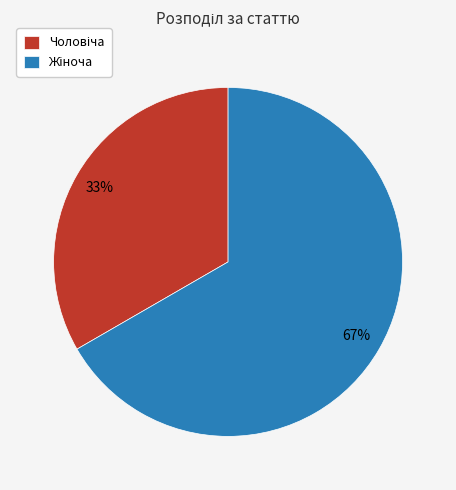

To the nearest percent, what is the average slice percentage?

50%